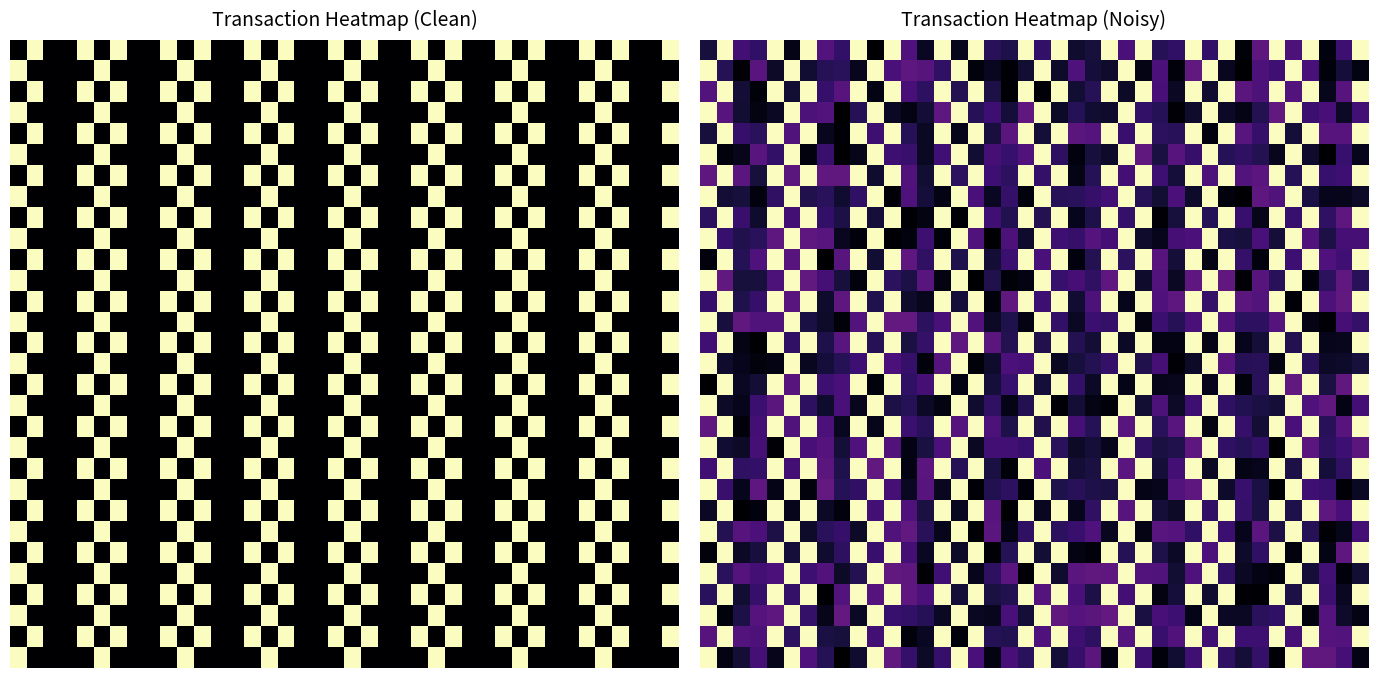

How many distinct data groups are displayed?

30